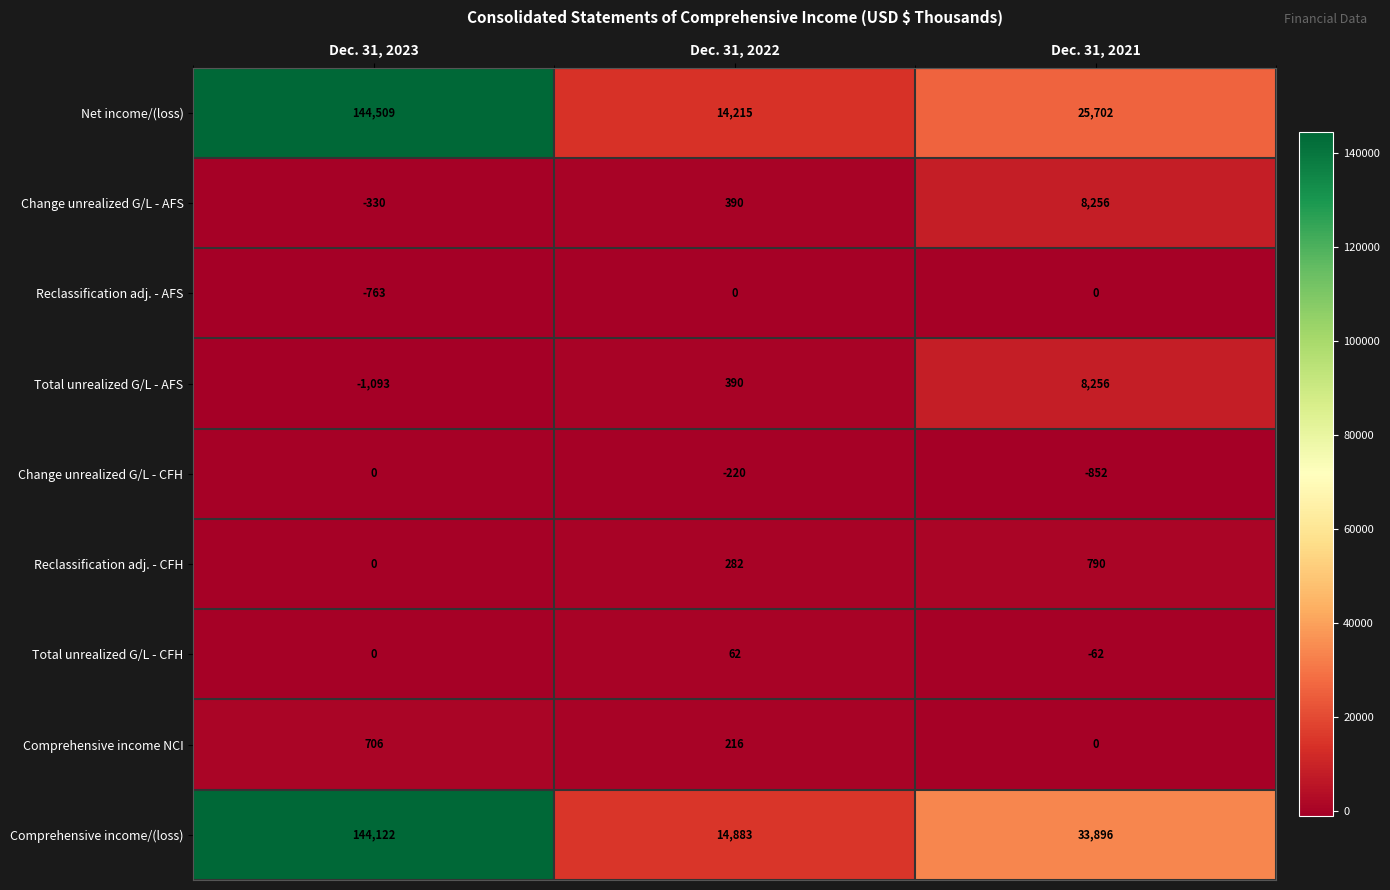

Reading left to right, transcribe all the data shown in this chart.

Net income/(loss): 144509	14215	25702
Change unrealized G/L - AFS: -330	390	8256
Reclassification adj. - AFS: -763	0	0
Total unrealized G/L - AFS: -1093	390	8256
Change unrealized G/L - CFH: 0	-220	-852
Reclassification adj. - CFH: 0	282	790
Total unrealized G/L - CFH: 0	62	-62
Comprehensive income NCI: 706	216	0
Comprehensive income/(loss): 144122	14883	33896